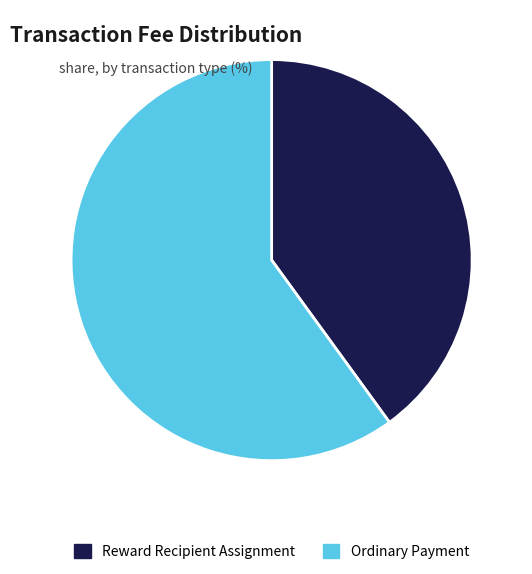

Is it true that Ordinary Payment is 47% of the pie?

False